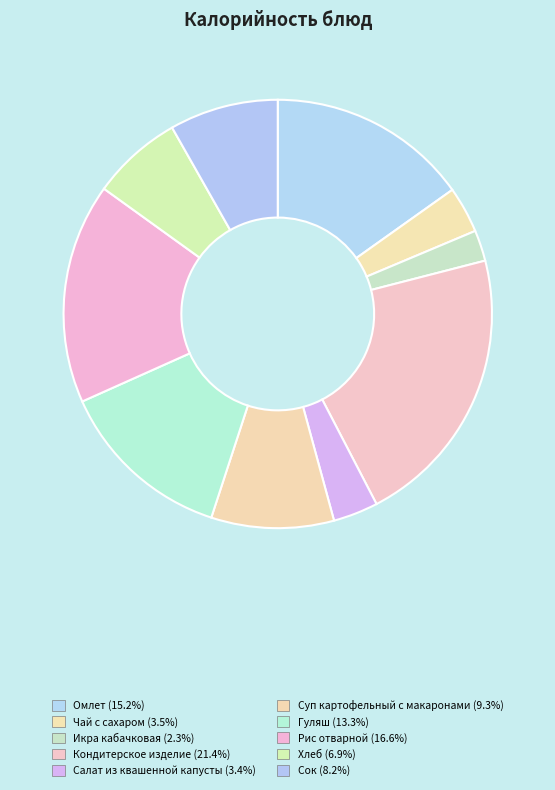

Count the number of slices in the pie.

10